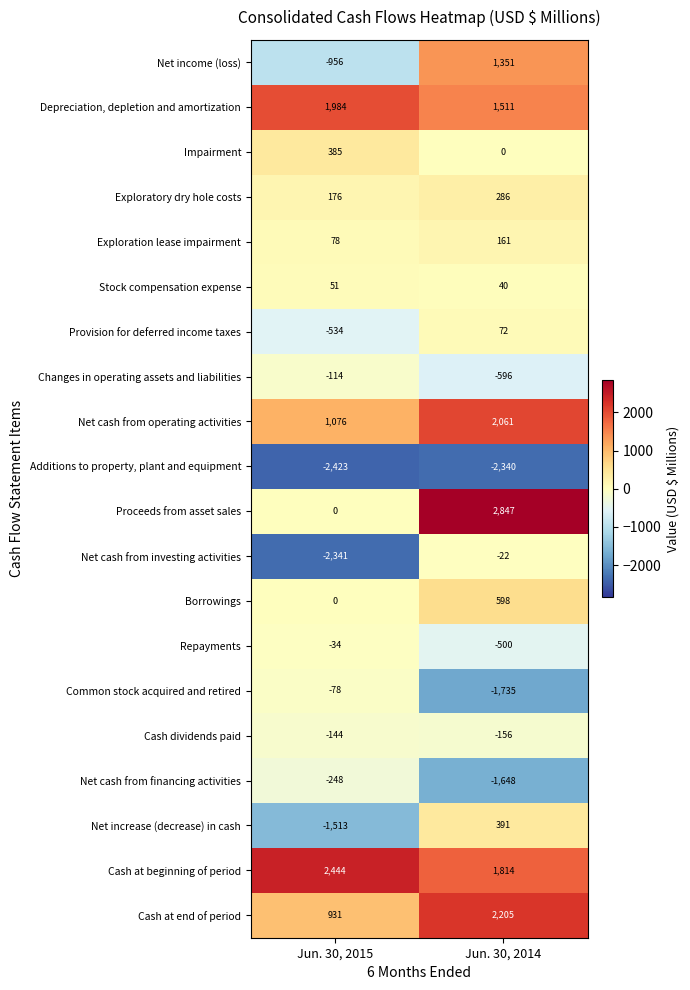

What value does the Additions to property, plant and equipment series have at Jun. 30, 2014, to the nearest 10?

-2340